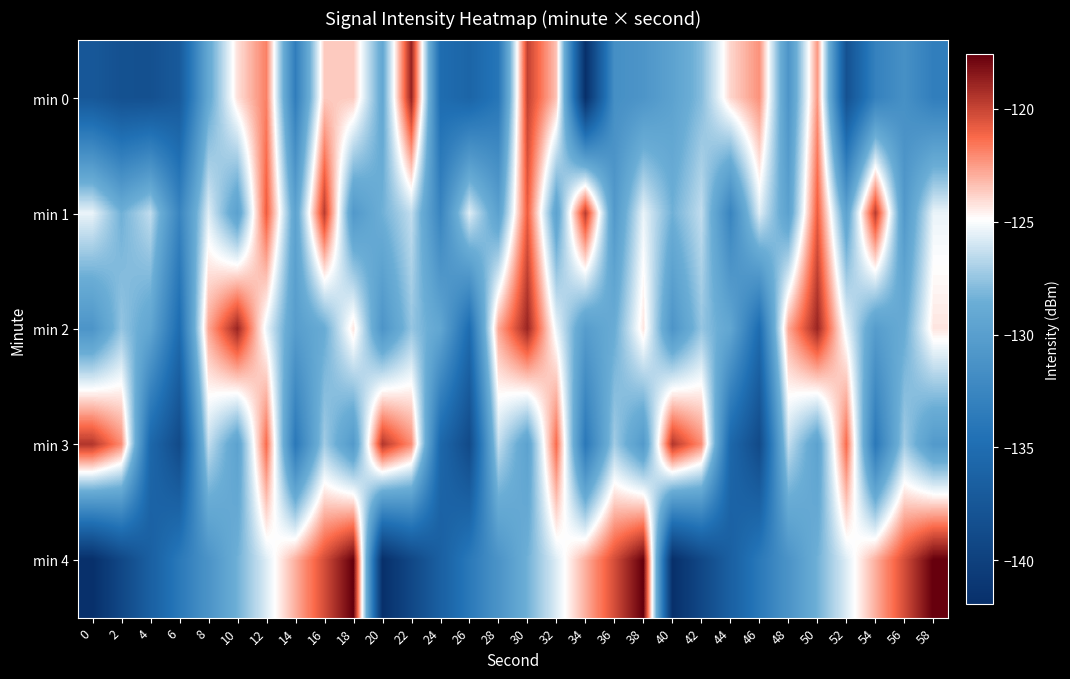

Reading left to right, extract all data points from this chart.

min 0: 0=-137.4	2=-138.2	4=-138.2	6=-137.2	8=-129.0	10=-124.2	12=-121.8	14=-133.3	16=-123.6	18=-123.6	20=-129.1	22=-118.8	24=-135.1	26=-135.9	28=-134.1	30=-119.9	32=-123.4	34=-141.9	36=-131.6	38=-131.0	40=-129.7	42=-127.9	44=-123.9	46=-122.2	48=-131.0	50=-122.4	52=-138.1	54=-132.9	56=-131.5	58=-133.2
min 1: 0=-125.4	2=-128.4	4=-126.4	6=-132.6	8=-125.7	10=-129.8	12=-120.9	14=-129.6	16=-119.7	18=-130.6	20=-128.4	22=-126.4	24=-132.6	26=-125.7	28=-129.8	30=-120.9	32=-129.6	34=-119.7	36=-130.6	38=-125.4	40=-128.4	42=-126.4	44=-132.6	46=-125.7	48=-129.8	50=-120.9	52=-129.6	54=-119.7	56=-130.6	58=-125.4
min 2: 0=-131.0	2=-127.5	4=-129.3	6=-135.1	8=-122.8	10=-118.9	12=-125.4	14=-130.2	16=-128.7	18=-124.3	20=-131.0	22=-127.5	24=-129.3	26=-135.1	28=-122.8	30=-118.9	32=-125.4	34=-130.2	36=-128.7	38=-124.3	40=-131.0	42=-127.5	44=-129.3	46=-135.1	48=-122.8	50=-118.9	52=-125.4	54=-130.2	56=-128.7	58=-124.3
min 3: 0=-119.5	2=-122.1	4=-135.6	6=-138.9	8=-126.4	10=-129.7	12=-121.3	14=-133.8	16=-127.2	18=-130.5	20=-119.5	22=-122.1	24=-135.6	26=-138.9	28=-126.4	30=-129.7	32=-121.3	34=-133.8	36=-127.2	38=-130.5	40=-119.5	42=-122.1	44=-135.6	46=-138.9	48=-126.4	50=-129.7	52=-121.3	54=-133.8	56=-127.2	58=-130.5
min 4: 0=-141.9	2=-139.2	4=-136.5	6=-133.8	8=-131.1	10=-128.4	12=-125.7	14=-123.0	16=-120.3	18=-117.6	20=-141.9	22=-139.2	24=-136.5	26=-133.8	28=-131.1	30=-128.4	32=-125.7	34=-123.0	36=-120.3	38=-117.6	40=-141.9	42=-139.2	44=-136.5	46=-133.8	48=-131.1	50=-128.4	52=-125.7	54=-123.0	56=-120.3	58=-117.6